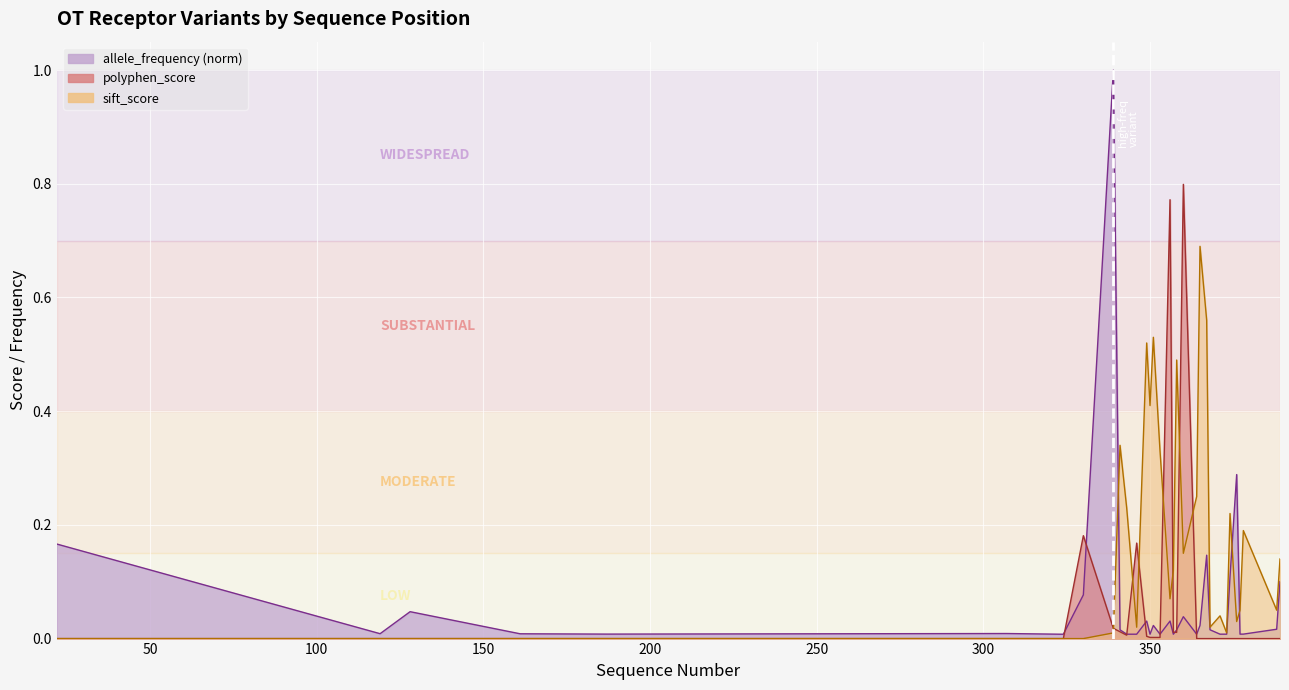

Reading right to left, what are all the values shown in this chart?

allele_frequency: 389=0.1	388=0.0	378=0.0	377=0.0	376=0.3	374=0.1	373=0.0	371=0.0	368=0.0	367=0.1	365=0.0	364=0.0	360=0.0	358=0.0	357=0.0	356=0.0	353=0.0	351=0.0	350=0.0	349=0.0	346=0.0	343=0.0	341=0.0	339=1.0	330=0.1	324=0.0	323=0.0	307=0.0	187=0.0	161=0.0	128=0.0	119=0.0	22=0.2
polyphen_score: 389=0.0	388=0.0	378=0.0	377=0.0	376=0.0	374=0.0	373=0.0	371=0.0	368=0.0	367=0.0	365=0.0	364=0.0	360=0.8	358=0.0	357=0.0	356=0.8	353=0.0	351=0.0	350=0.0	349=0.0	346=0.2	343=0.0	341=0.0	339=0.0	330=0.2	324=0.0	323=0.0	307=0.0	187=0.0	161=0.0	128=0.0	119=0.0	22=0.0
sift_score: 389=0.1	388=0.1	378=0.2	377=0.1	376=0.0	374=0.2	373=0.0	371=0.0	368=0.0	367=0.6	365=0.7	364=0.2	360=0.1	358=0.5	357=0.1	356=0.1	353=0.3	351=0.5	350=0.4	349=0.5	346=0.0	343=0.2	341=0.3	339=0.0	330=0.0	324=0.0	323=0.0	307=0.0	187=0.0	161=0.0	128=0.0	119=0.0	22=0.0